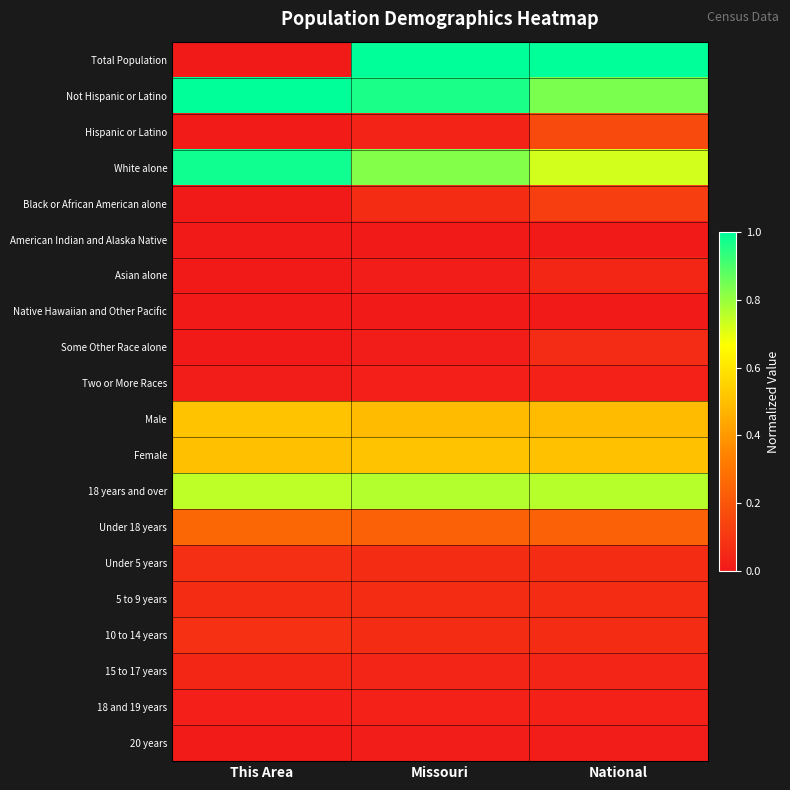

Reading left to right, what are all the values shown in this chart?

Total Population: This Area=0.0	Missouri=1.0	National=1.0
Not Hispanic or Latino: This Area=1.0	Missouri=1.0	National=0.8
Hispanic or Latino: This Area=0.0	Missouri=0.0	National=0.2
White alone: This Area=1.0	Missouri=0.8	National=0.7
Black or African American alone: This Area=0.0	Missouri=0.1	National=0.1
American Indian and Alaska Native: This Area=0.0	Missouri=0.0	National=0.0
Asian alone: This Area=0.0	Missouri=0.0	National=0.0
Native Hawaiian and Other Pacific: This Area=0.0	Missouri=0.0	National=0.0
Some Other Race alone: This Area=0.0	Missouri=0.0	National=0.1
Two or More Races: This Area=0.0	Missouri=0.0	National=0.0
Male: This Area=0.5	Missouri=0.5	National=0.5
Female: This Area=0.5	Missouri=0.5	National=0.5
18 years and over: This Area=0.8	Missouri=0.8	National=0.8
Under 18 years: This Area=0.3	Missouri=0.2	National=0.2
Under 5 years: This Area=0.1	Missouri=0.1	National=0.1
5 to 9 years: This Area=0.1	Missouri=0.1	National=0.1
10 to 14 years: This Area=0.1	Missouri=0.1	National=0.1
15 to 17 years: This Area=0.0	Missouri=0.0	National=0.0
18 and 19 years: This Area=0.0	Missouri=0.0	National=0.0
20 years: This Area=0.0	Missouri=0.0	National=0.0